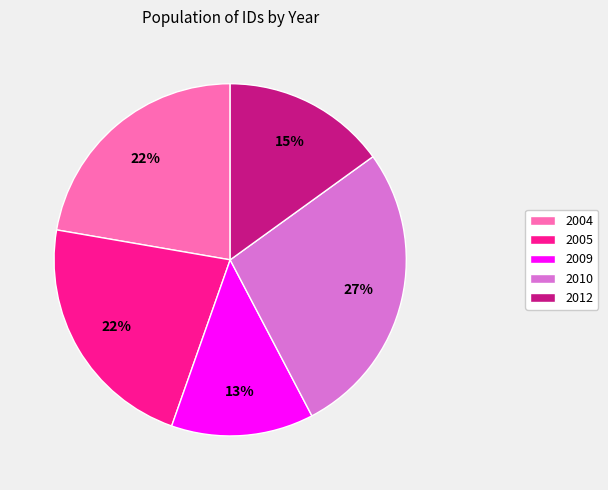

Does any single category account for the majority?

No